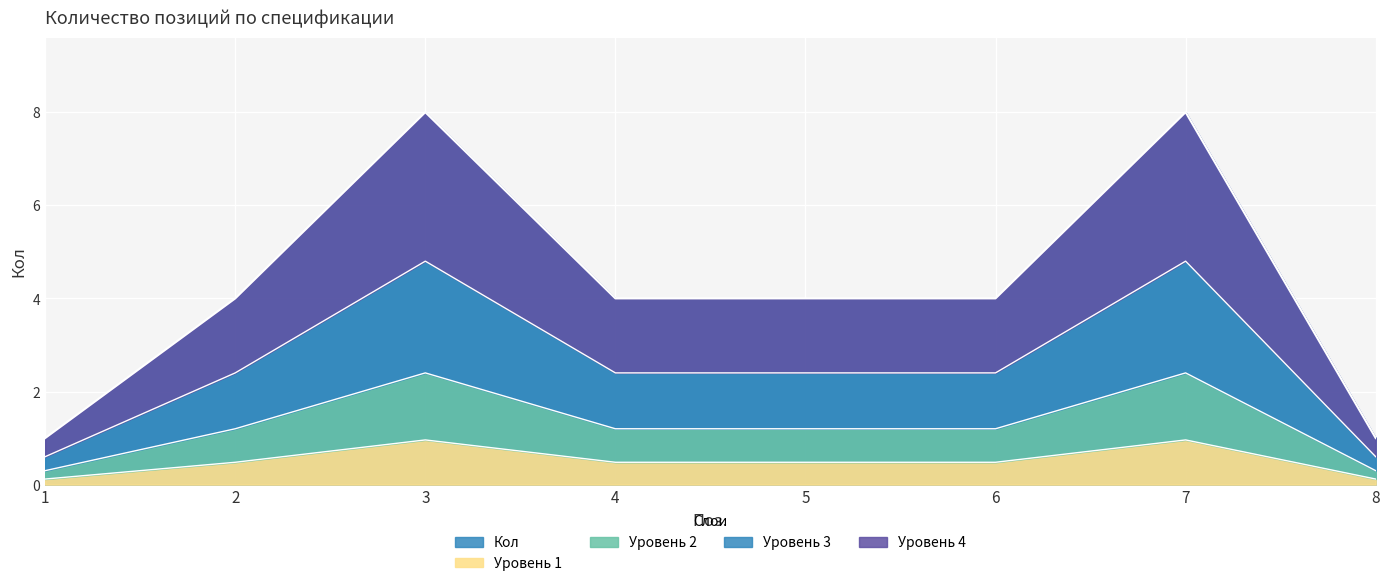

What is the minimum value shown in the chart?

0.6